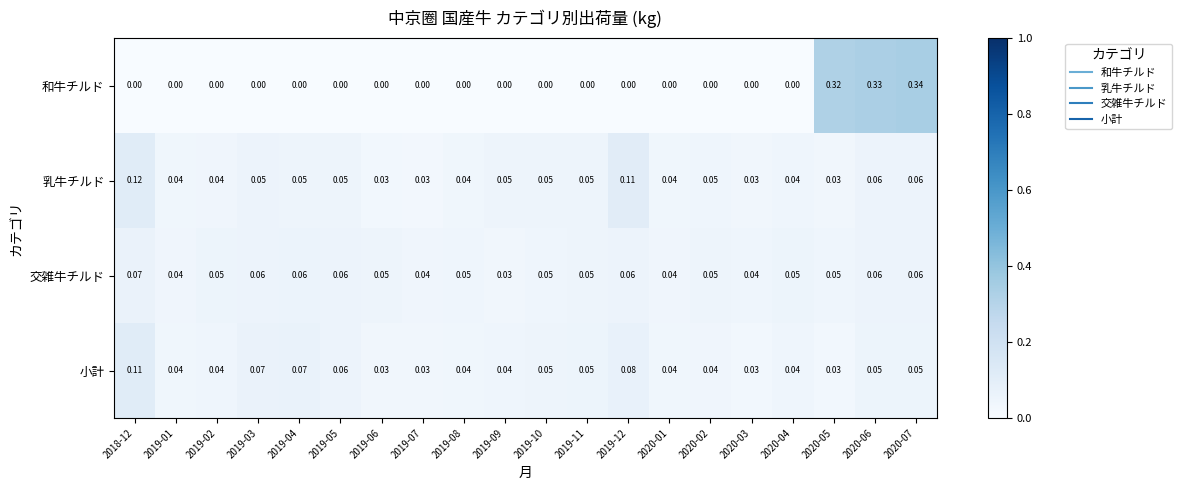

Is the value of 小計 at 2020-01 greater than the value of 交雑牛チルド at 2019-06?

No